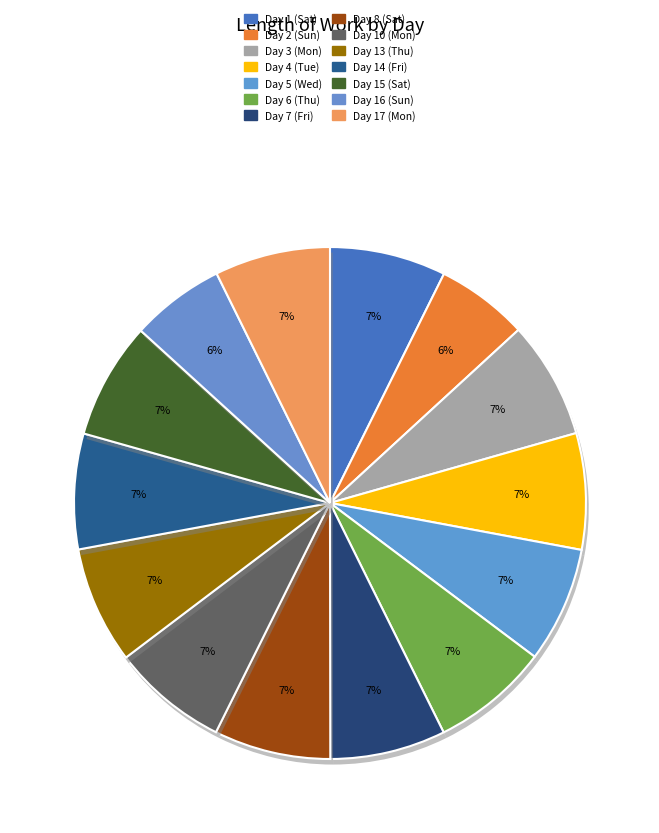

True or false: Day 6 (Thu) accounts for 15% of the total.

False